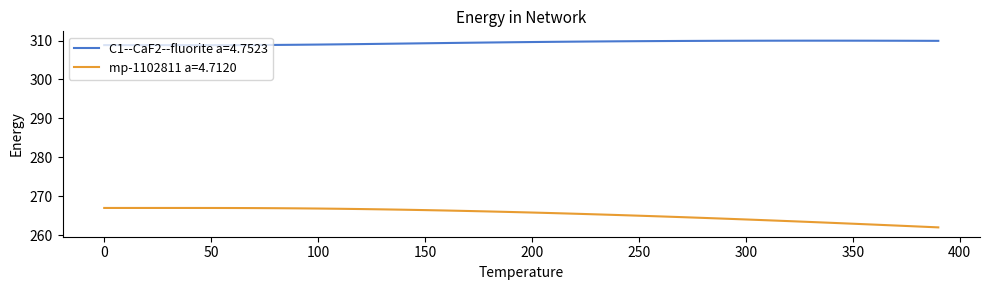

At how many categories does at least one series exceed 305?

40